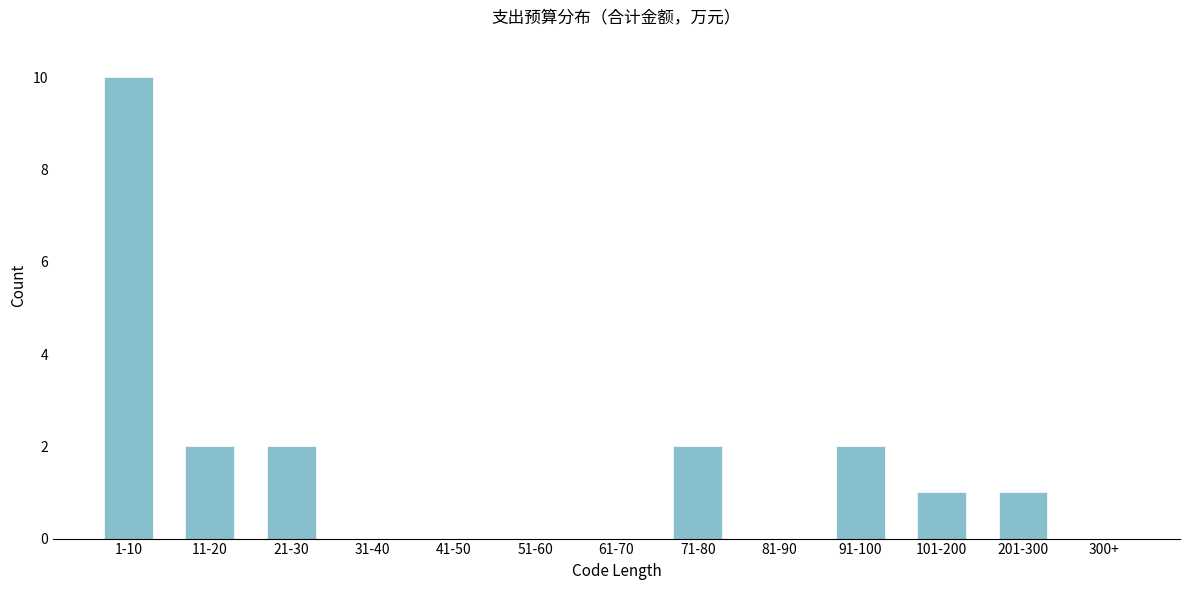

Reading right to left, transcribe all the data shown in this chart.

300+=0	201-300=1	101-200=1	91-100=2	81-90=0	71-80=2	61-70=0	51-60=0	41-50=0	31-40=0	21-30=2	11-20=2	1-10=10